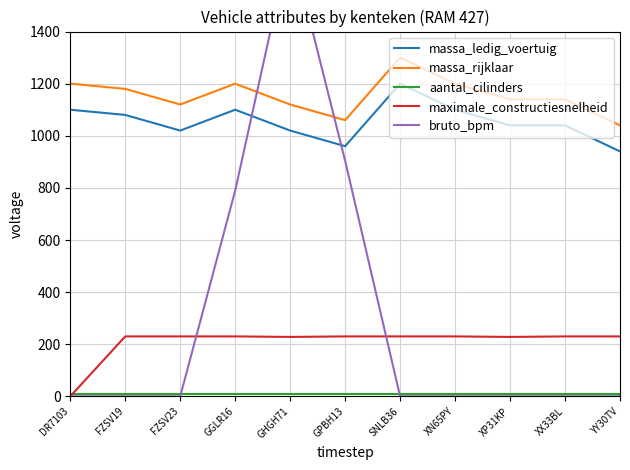

The value of bruto_bpm at XN65PY is 0. True or false?

True